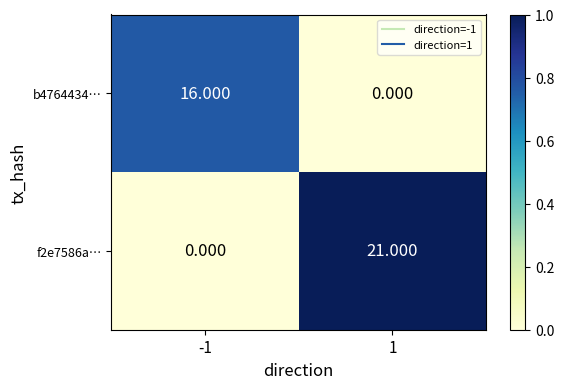

Which series has the largest total across all categories?

f2e7586a…